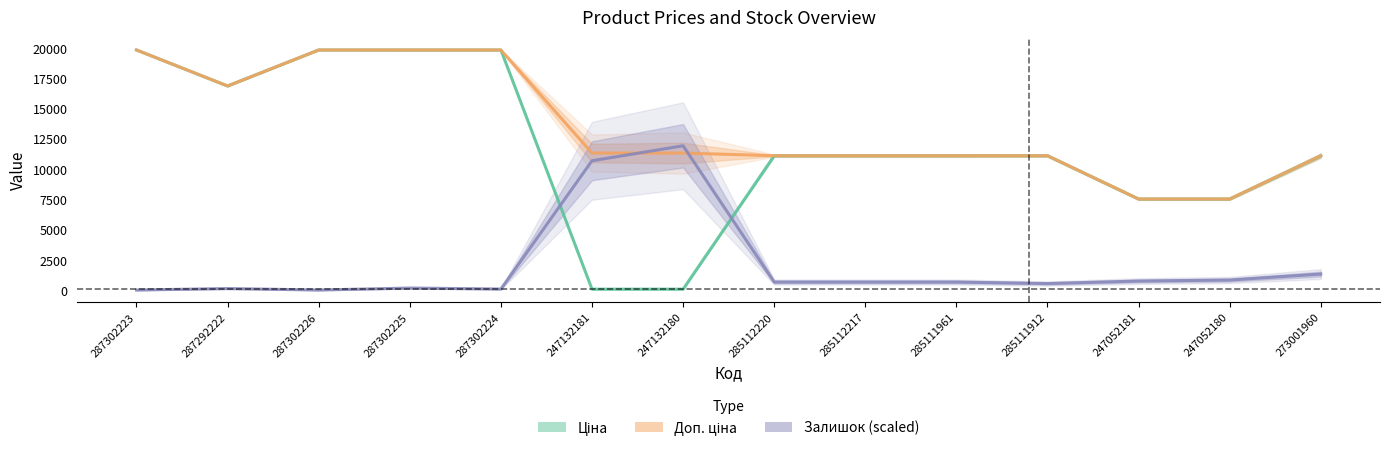

What is the average value of the Залишок (scaled) series?

2063.4